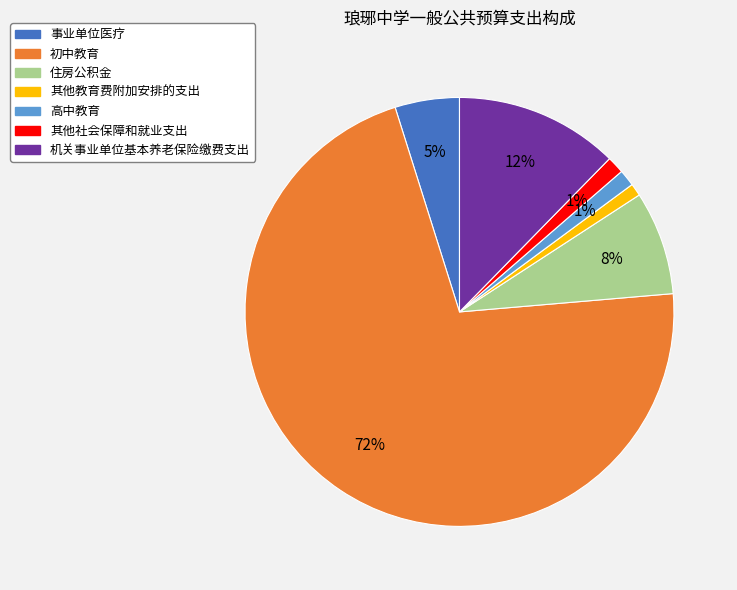

Do 高中教育 and 住房公积金 together represent more than half of the pie?

No